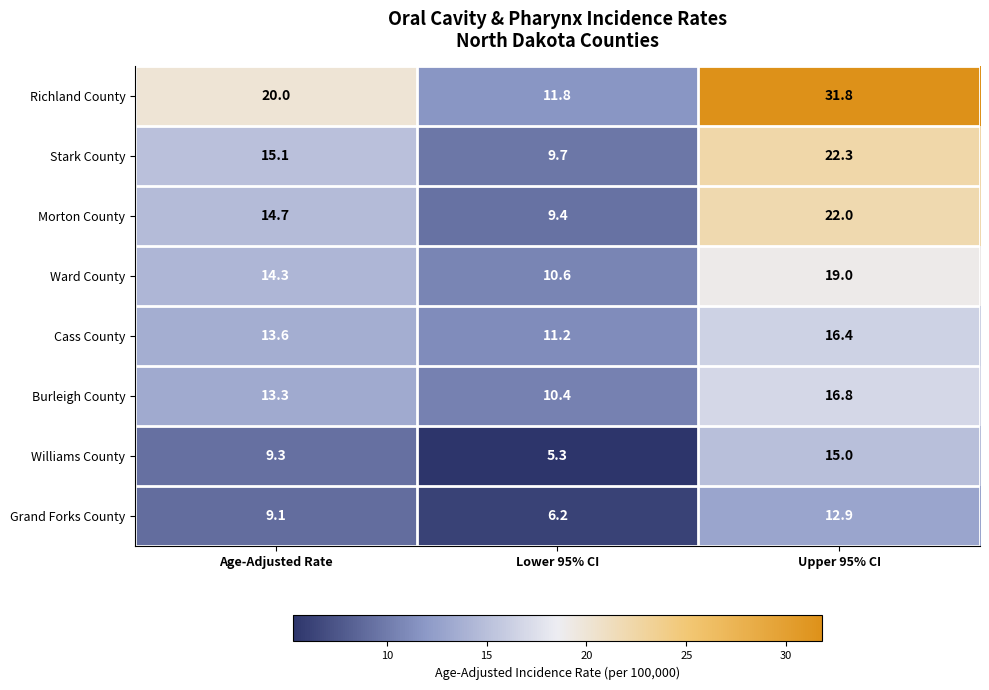

Where is Richland County nearest to the value 21?

Age-Adjusted Rate